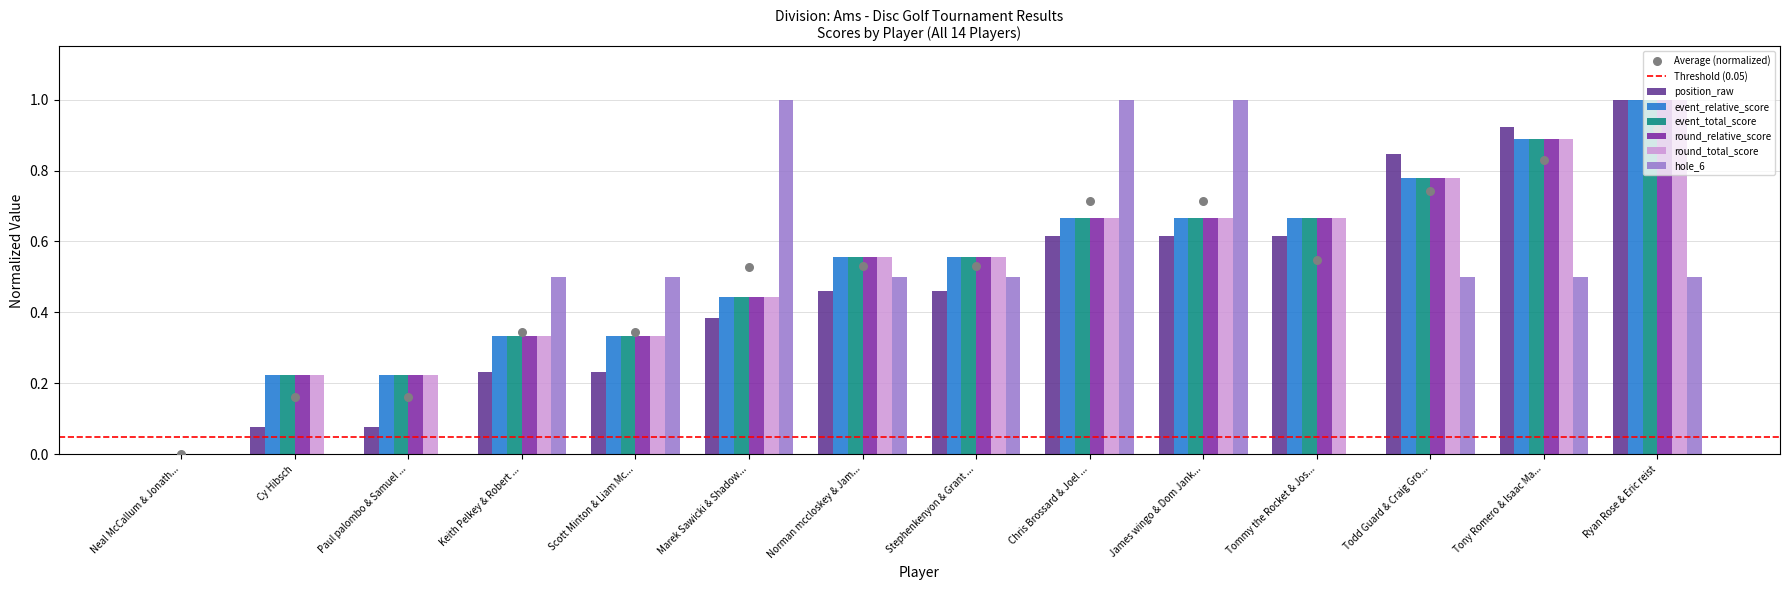

The value of round_total_score at Ryan Rose & Eric reist is 1.0. True or false?

True